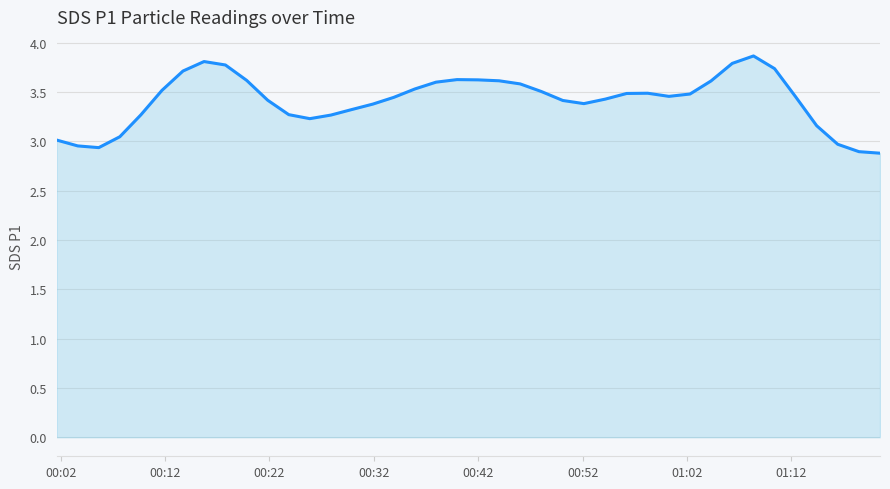

What is the difference between the maximum and minimum values?

1.0